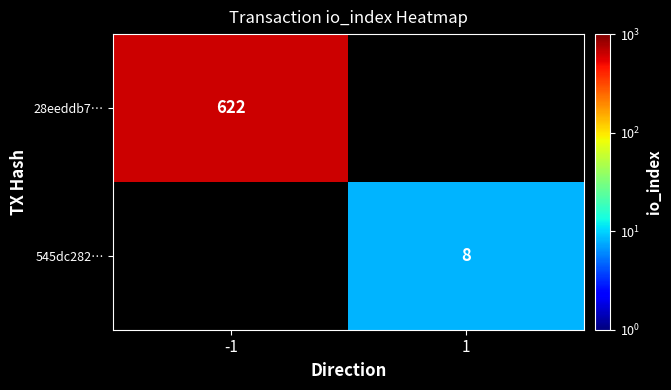

The 28eeddb7… series shows 290 at -1. True or false?

False